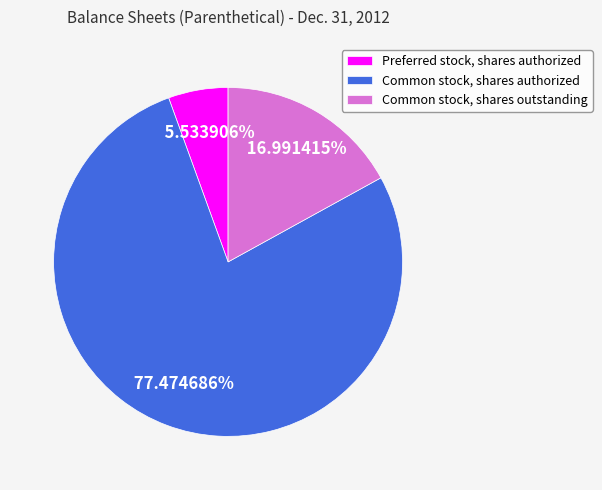

What percentage is the Preferred stock, shares authorized slice, to the nearest percent?

6%